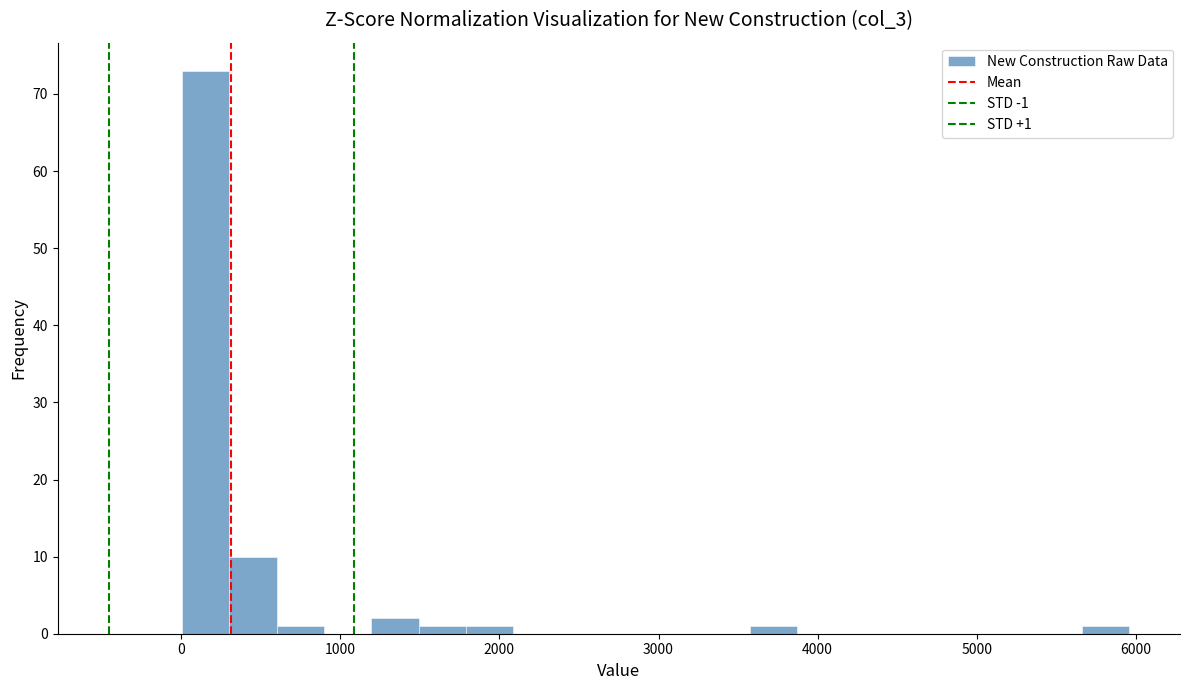

Read against the x-axis, roughly where is the centre of the tallest bar?

200